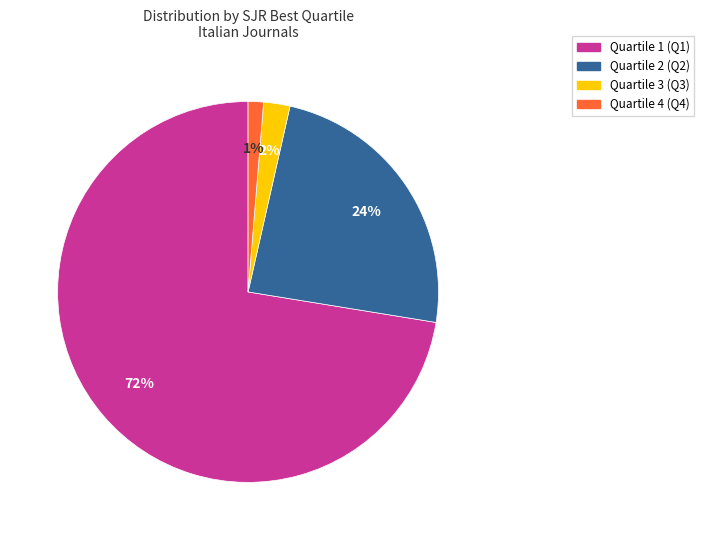

To the nearest percent, what is the average slice percentage?

25%